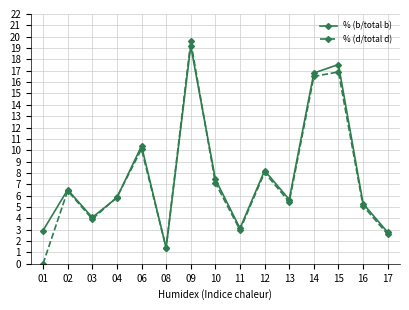

Which series has the largest range (max minus min)?

% (d/total d)